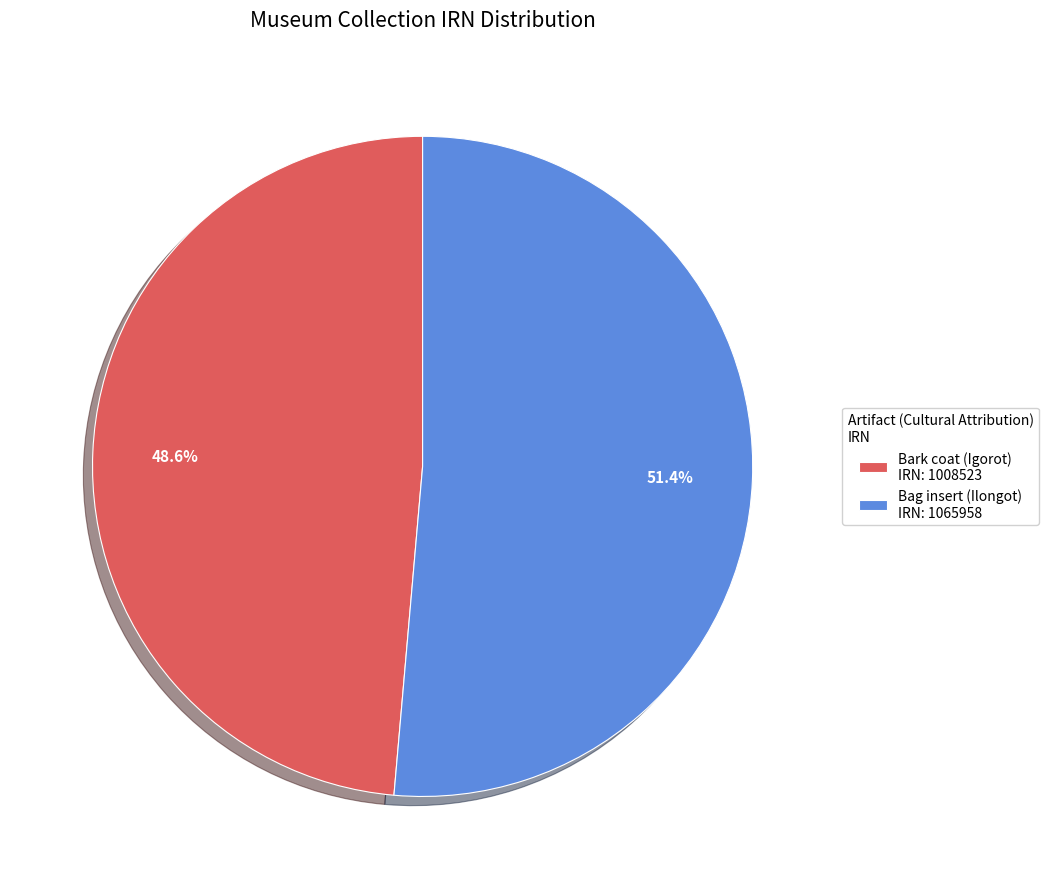

Which category accounts for the majority?

Bag insert (Ilongot) IRN: 1065958